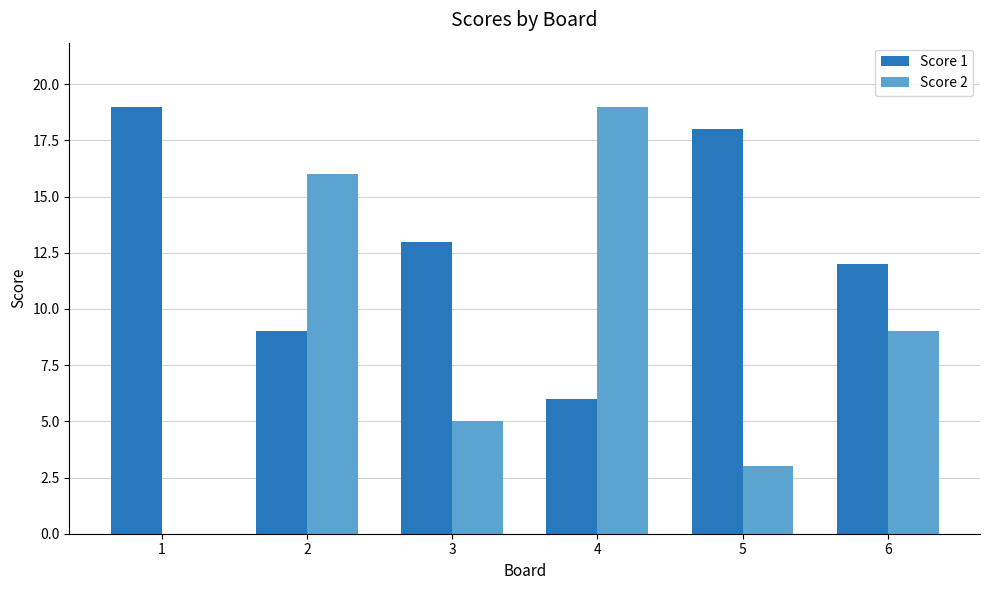

What is the difference between the Score 2 values at 4 and 3?

14